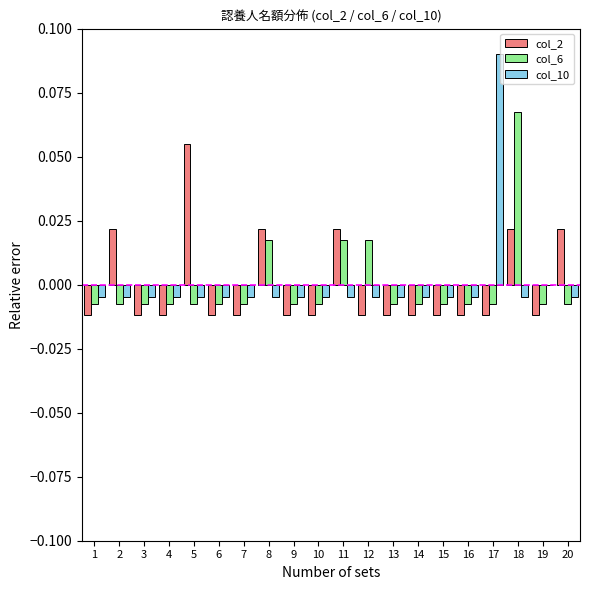

Is the value of col_10 at 17 greater than the value of col_2 at 12?

Yes